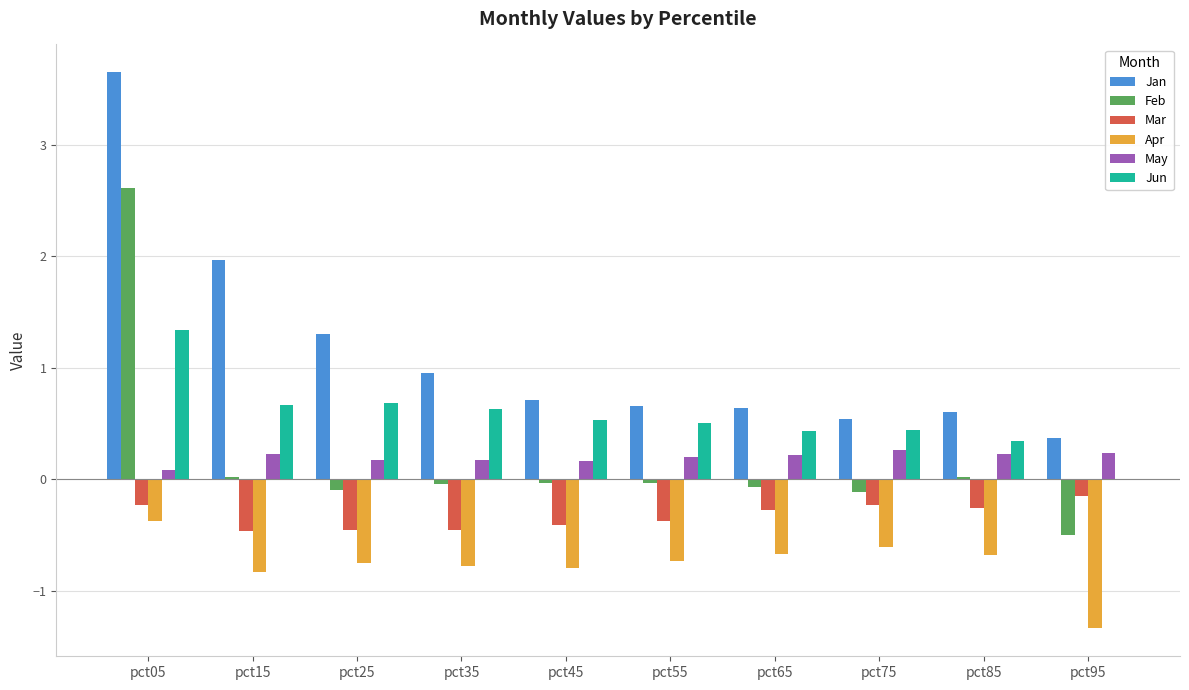

Is the value of Apr at pct25 greater than the value of Mar at pct95?

No